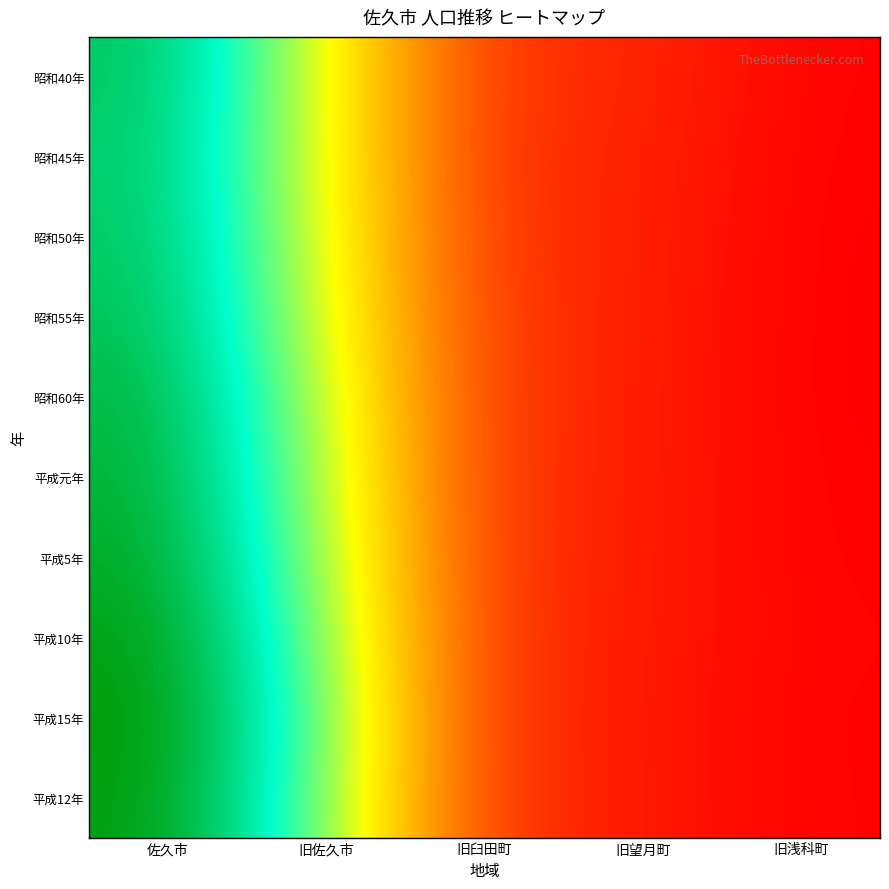

Which series has the largest range (max minus min)?

平成15年